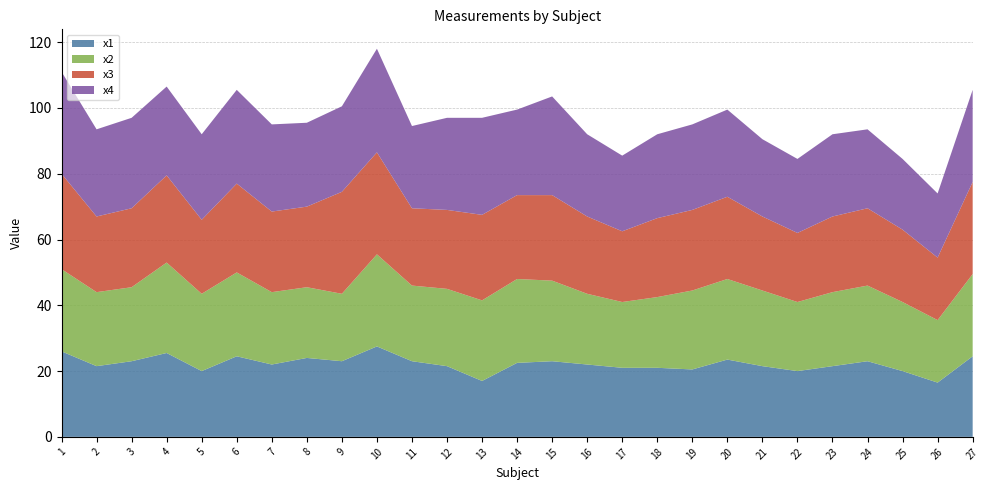

Reading left to right, what are all the values shown in this chart?

x1: 26.0	21.5	23.0	25.5	20.0	24.5	22.0	24.0	23.0	27.5	23.0	21.5	17.0	22.5	23.0	22.0	21.0	21.0	20.5	23.5	21.5	20.0	21.5	23.0	20.0	16.5	24.5
x2: 25.0	22.5	22.5	27.5	23.5	25.5	22.0	21.5	20.5	28.0	23.0	23.5	24.5	25.5	24.5	21.5	20.0	21.5	24.0	24.5	23.0	21.0	22.5	23.0	21.0	19.0	25.0
x3: 29.0	23.0	24.0	26.5	22.5	27.0	24.5	24.5	31.0	31.0	23.5	24.0	26.0	25.5	26.0	23.5	21.5	24.0	24.5	25.0	22.5	21.0	23.0	23.5	22.0	19.0	28.0
x4: 31.0	26.5	27.5	27.0	26.0	28.5	26.5	25.5	26.0	31.5	25.0	28.0	29.5	26.0	30.0	25.0	23.0	25.5	26.0	26.5	23.5	22.5	25.0	24.0	21.5	19.5	28.0